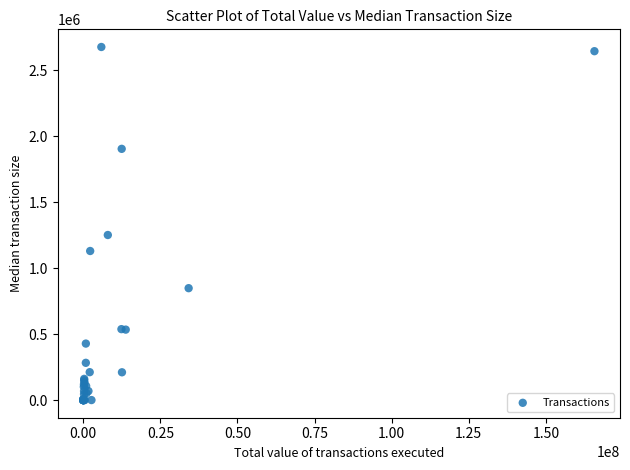

What Y value in the scatter plot is closest to 1337187?

1250273.0